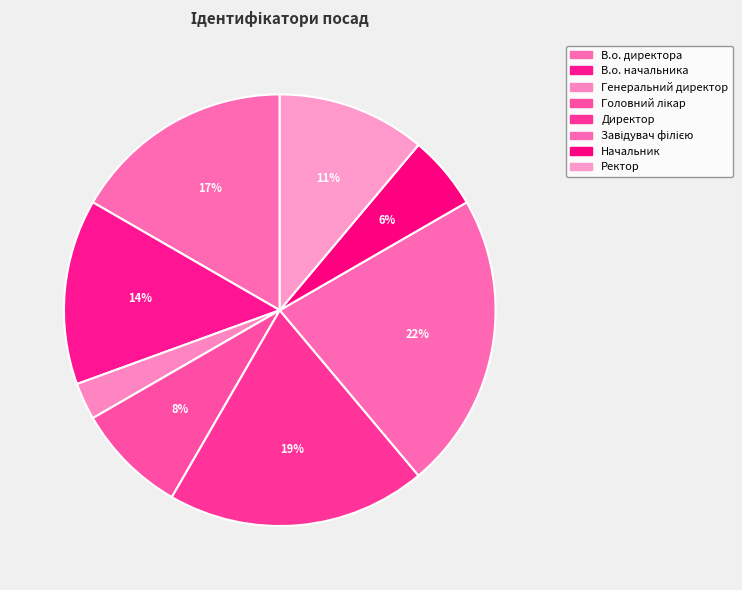

To the nearest percent, what portion does В.о. директора represent?

17%